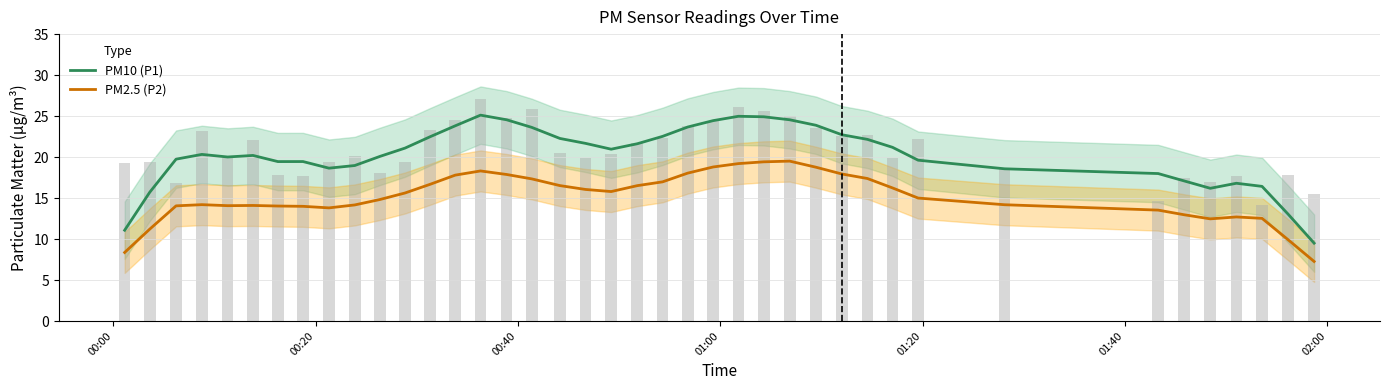

True or false: PM2.5 (P2) and PM10 (P1) cross at least once.

False